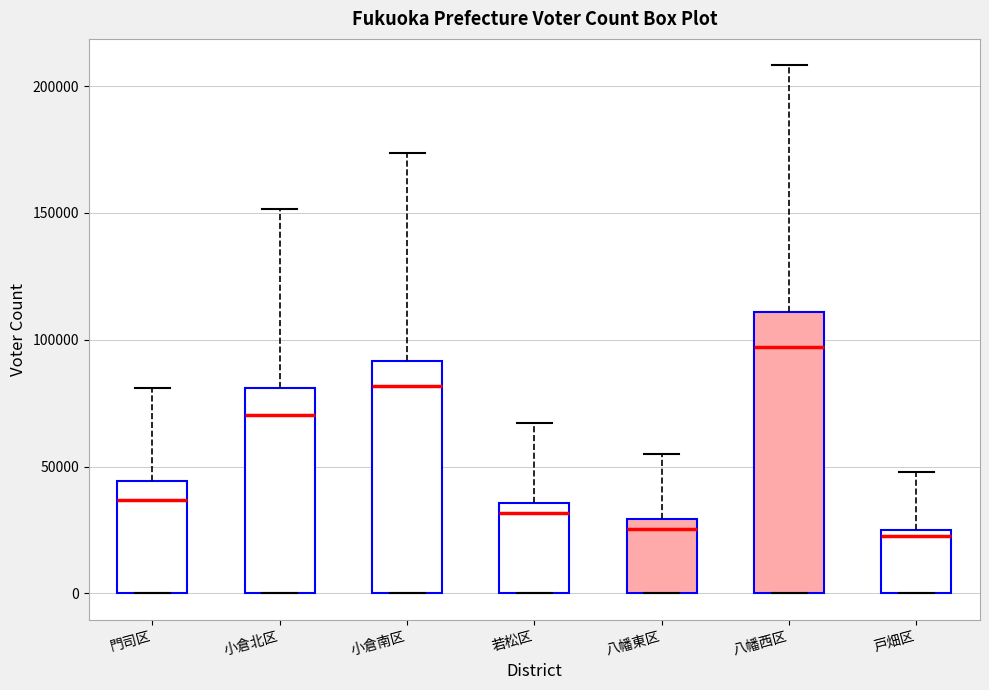

Which box is the tallest, from its lower edge to its upper edge?

八幡西区